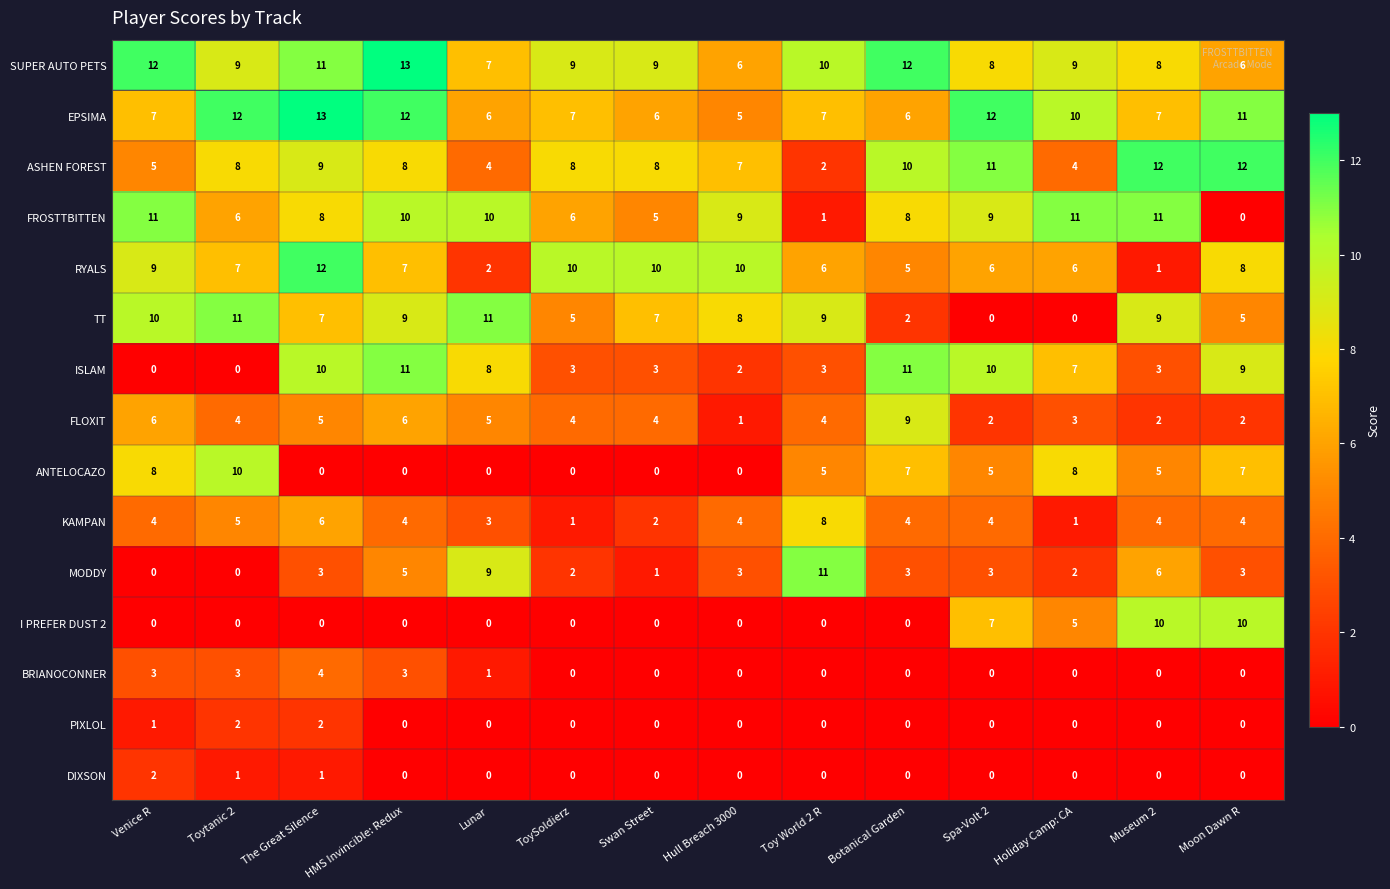

What is the difference between the second highest and second lowest values in the EPSIMA series?

6